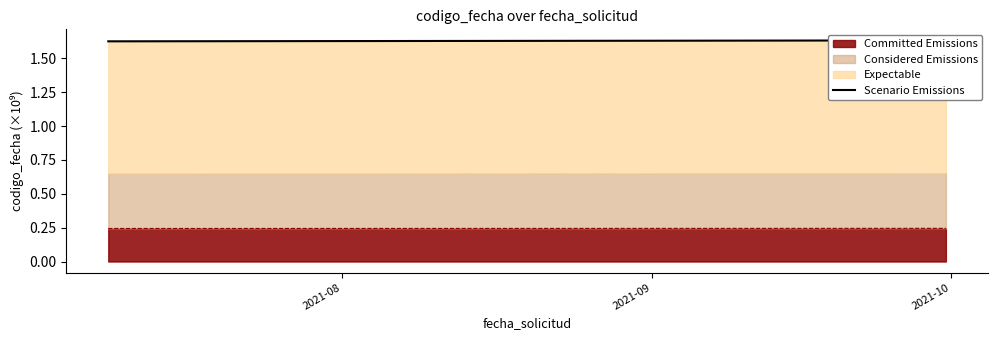

Where is the data nearest to the value 1?

2021-08